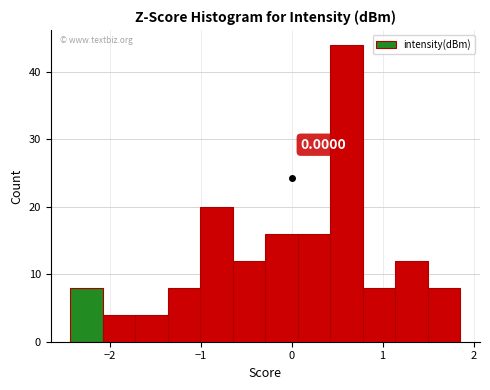

Read against the x-axis, roughly where is the centre of the tallest bar?

0.6